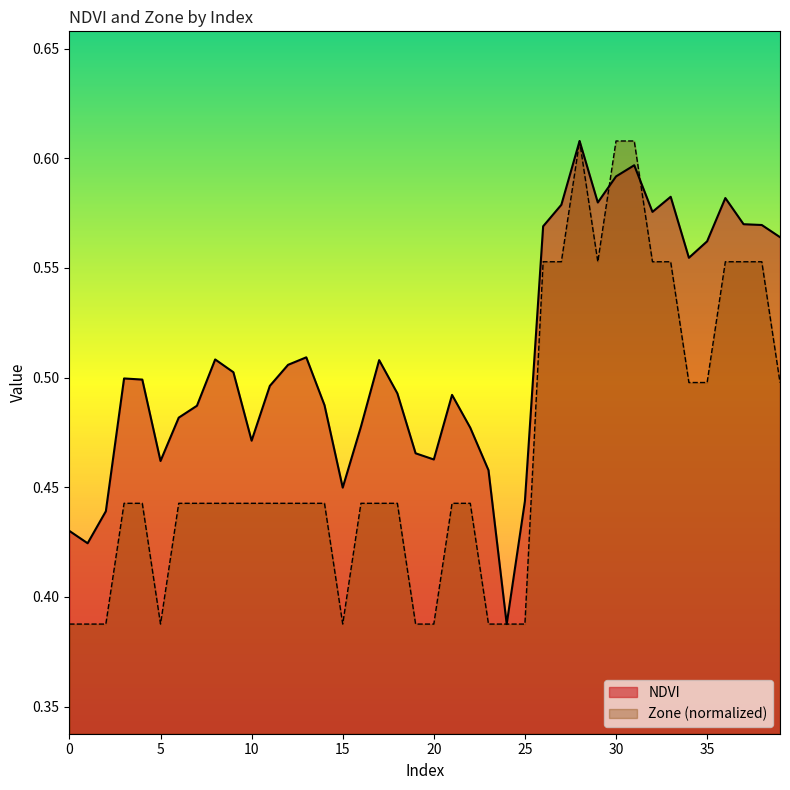

What is the spread (max minus min) of values at 35?

0.1